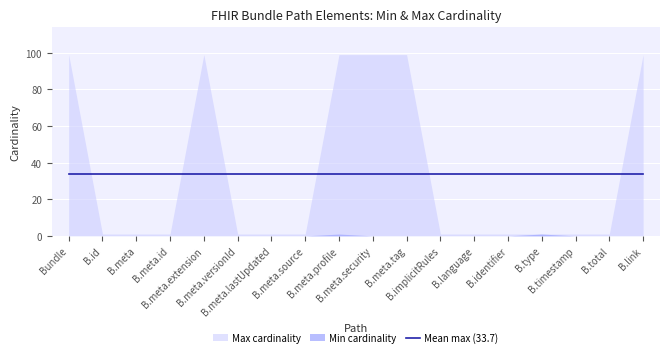

Does the chart display data point markers on the line(s)?

No